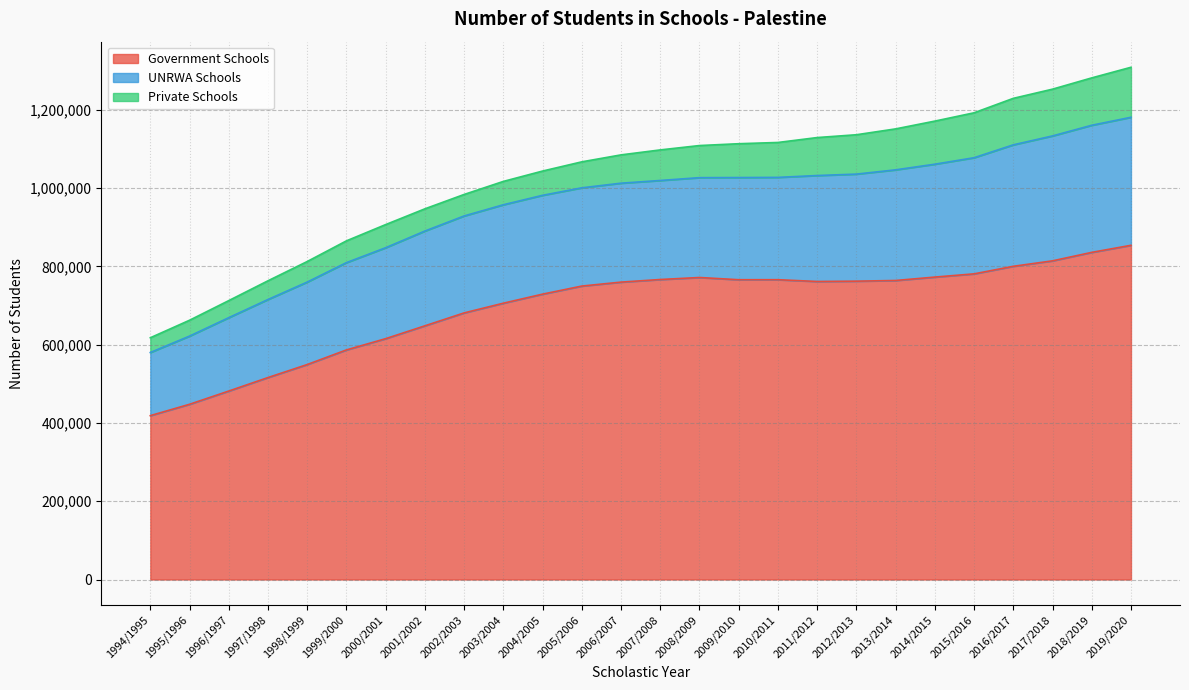

In Private Schools, how many points are higher than both neighbors (excluding endpoints)?

1